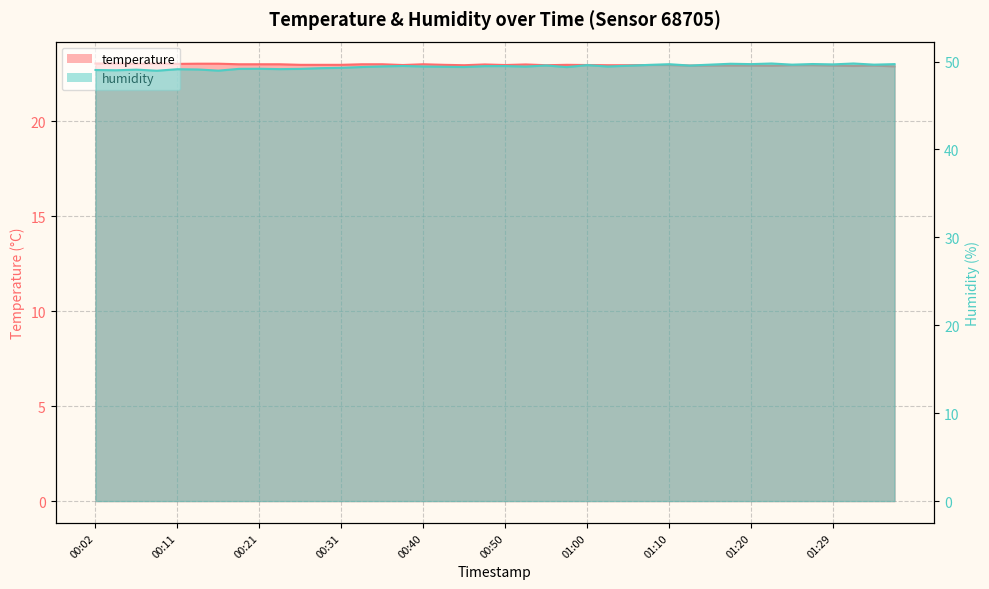

Rank the series by their average value, from highest to lowest.

humidity, temperature